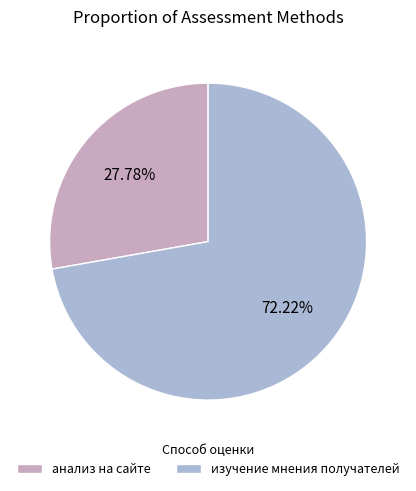

Rank the categories by value from lowest to highest.

анализ на сайте, изучение мнения получателей